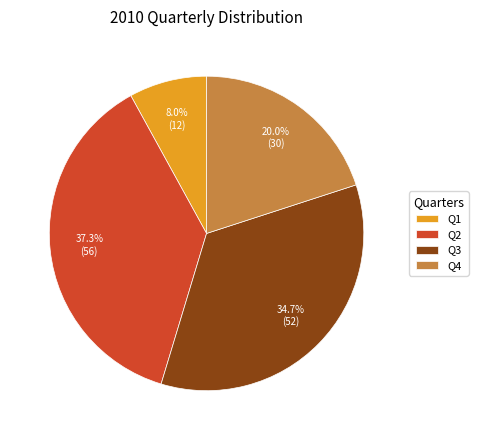

Approximately how many times larger is the value at Q3 compared to Q2?

0.9